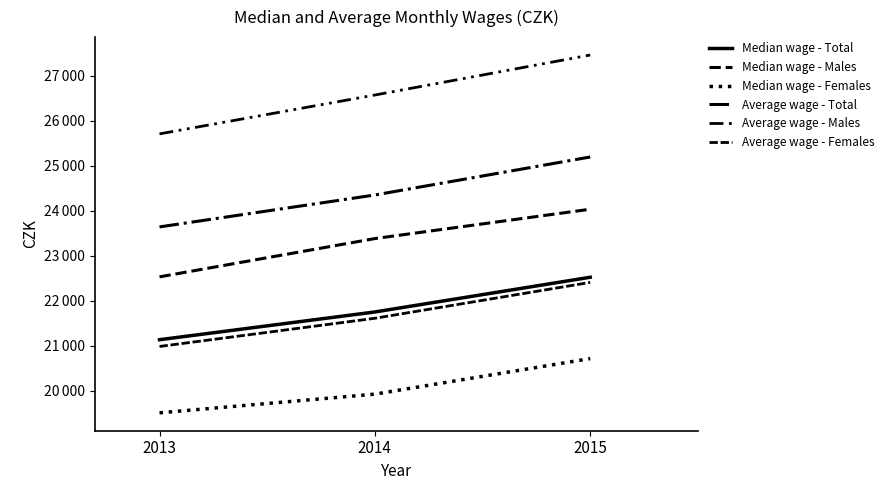

What is the highest value of the Average wage - Males series?

27457